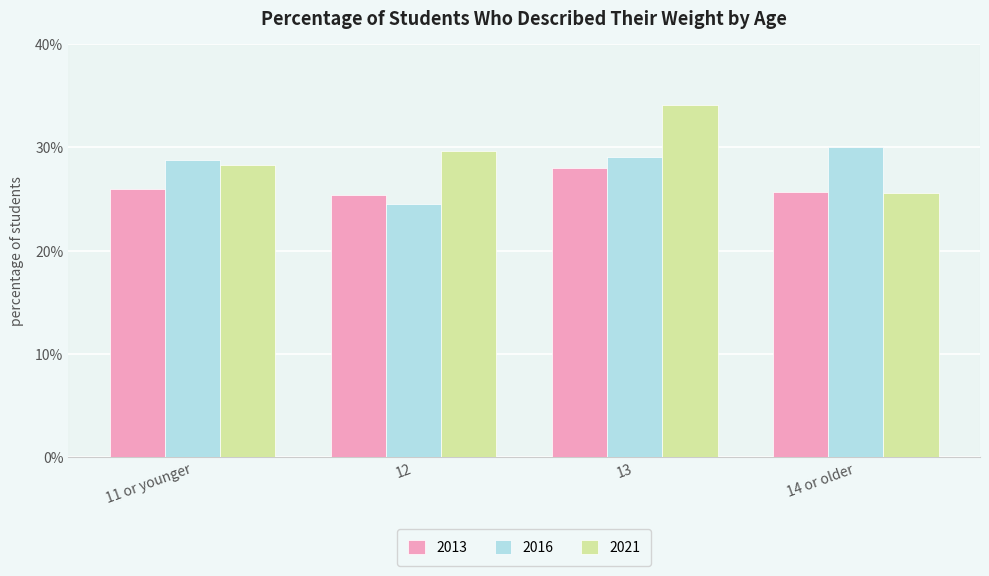

What is the minimum value for 2013?

0.3